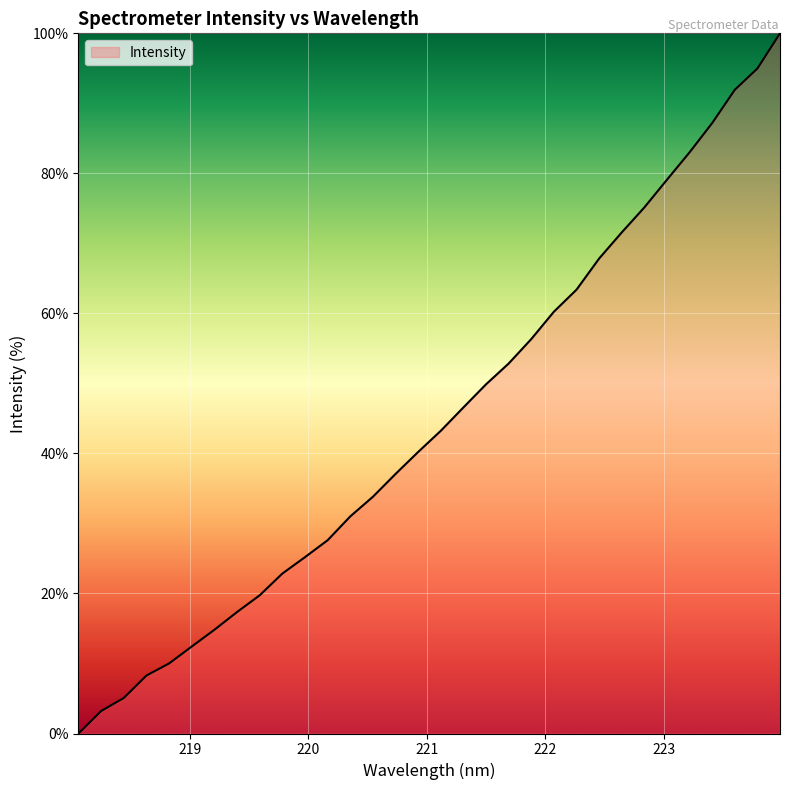

What is the difference between the maximum and minimum values?

100.0